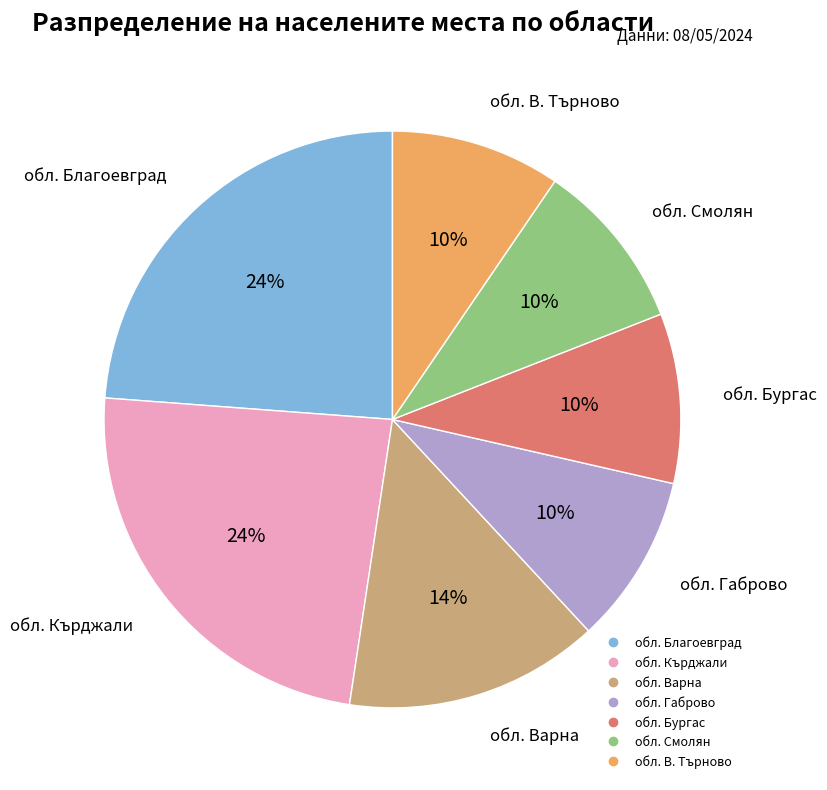

To the nearest percent, what is the difference between the largest and smallest slice percentages?

14%